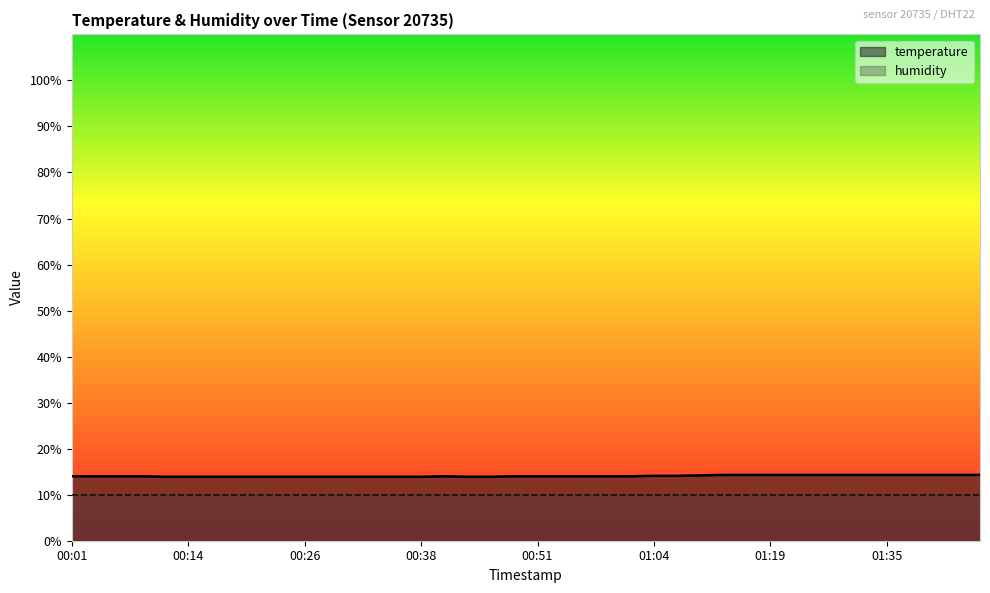

Where is the data nearest to the value 14?

00:01